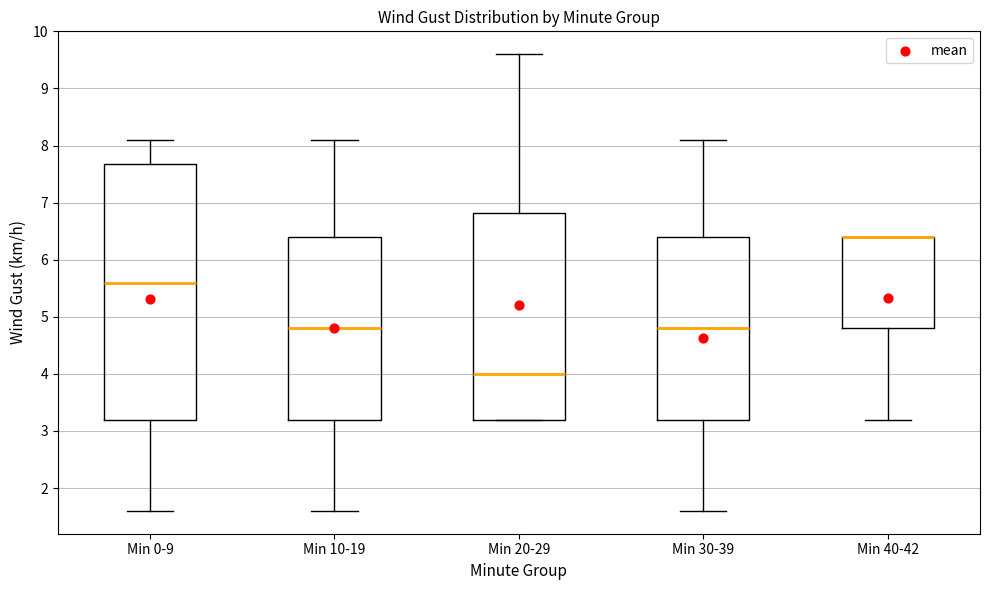

Which box is the tallest, from its lower edge to its upper edge?

Min 0-9